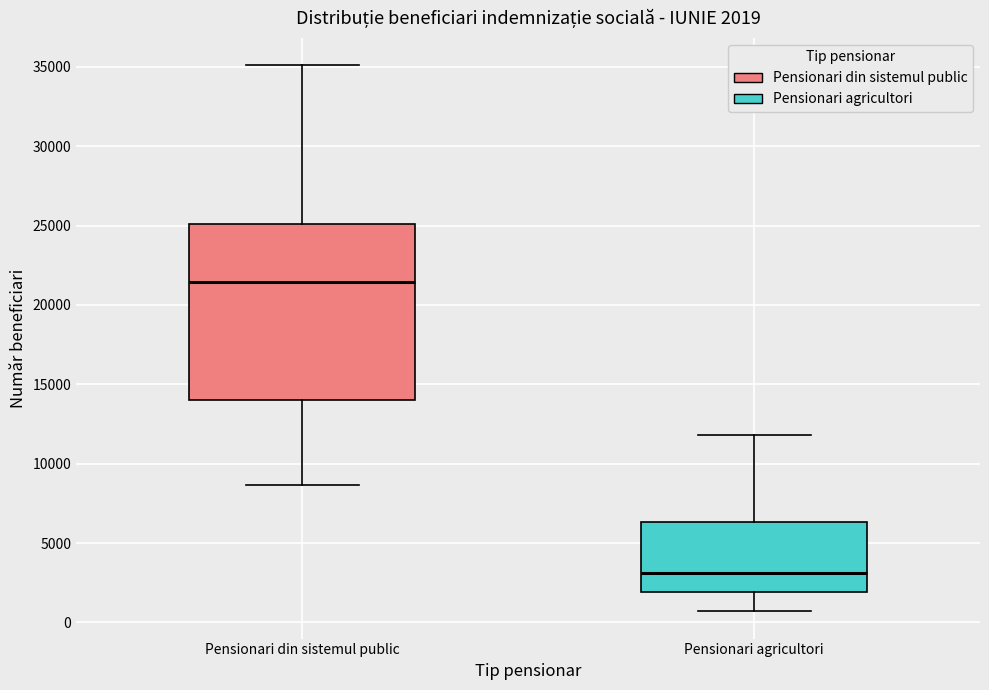

Comparing the boxes themselves (not the whiskers), which one is the tallest?

Pensionari din sistemul public